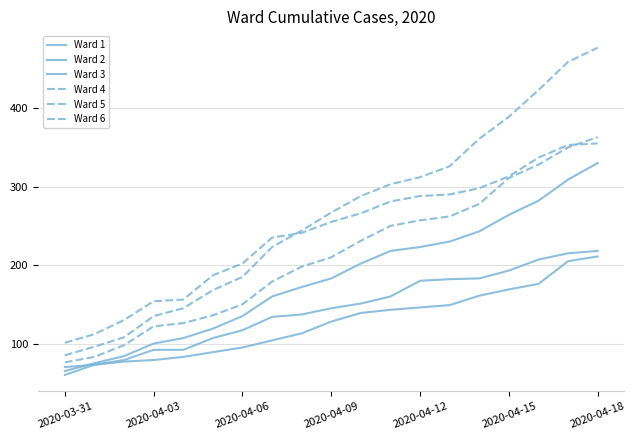

What is the difference between the maximum and second lowest values in the Ward 3 series?

138